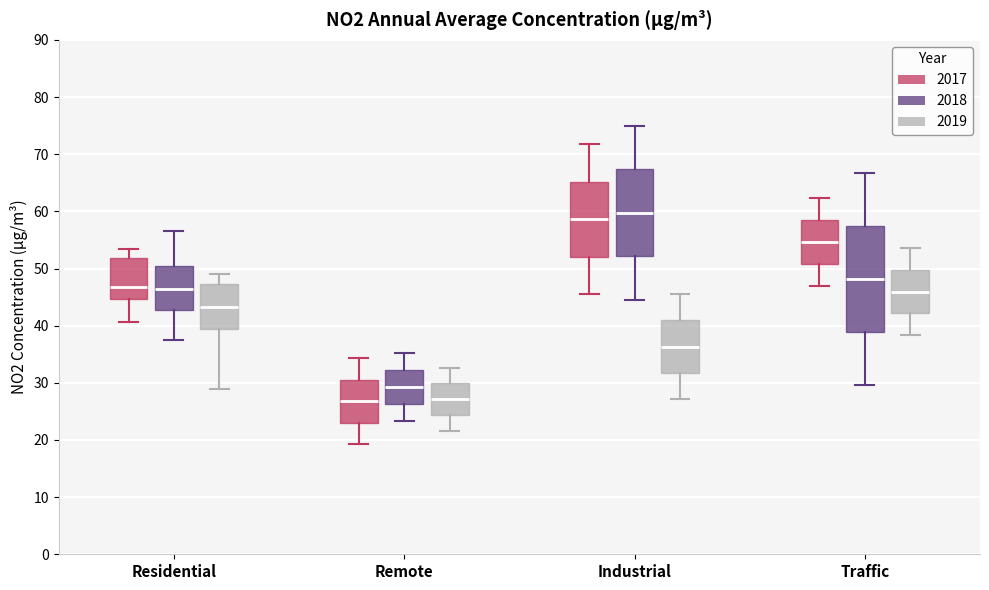

Where does the upper whisker of the box for Remote (2018) end on the y-axis? The values are not printed on the chart, so give them approximately, as read against the axis.

35